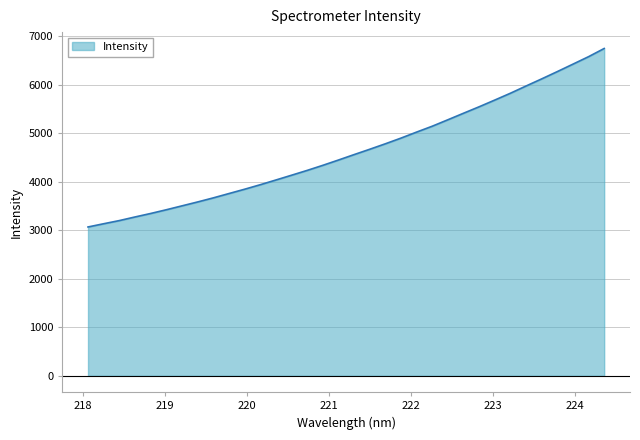

What is the minimum value shown in the chart?

3068.3